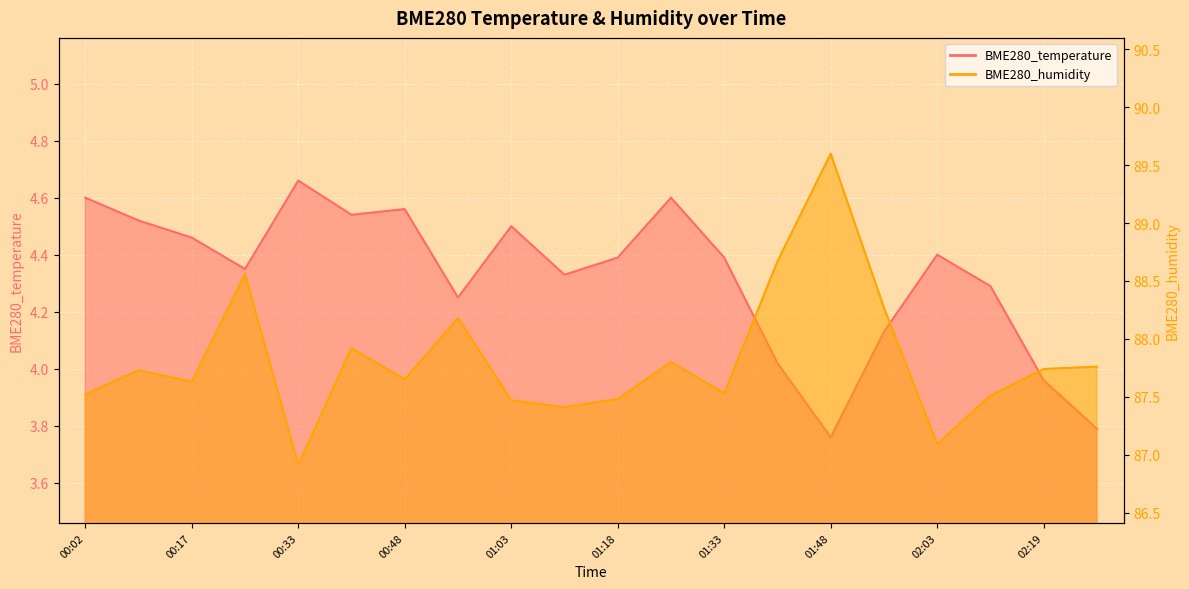

Reading left to right, what are all the values shown in this chart?

BME280_temperature: 4.6	4.5	4.5	4.3	4.7	4.5	4.6	4.2	4.5	4.3	4.4	4.6	4.4	4.0	3.8	4.1	4.4	4.3	4.0	3.8
BME280_humidity: 87.5	87.7	87.6	88.6	86.9	87.9	87.7	88.2	87.5	87.4	87.5	87.8	87.5	88.7	89.6	88.3	87.1	87.5	87.7	87.8